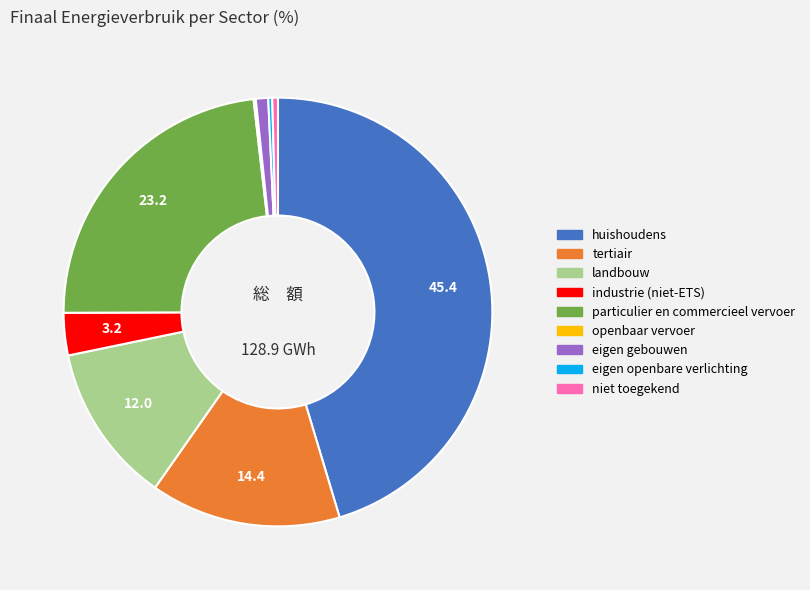

Does any single category account for the majority?

No